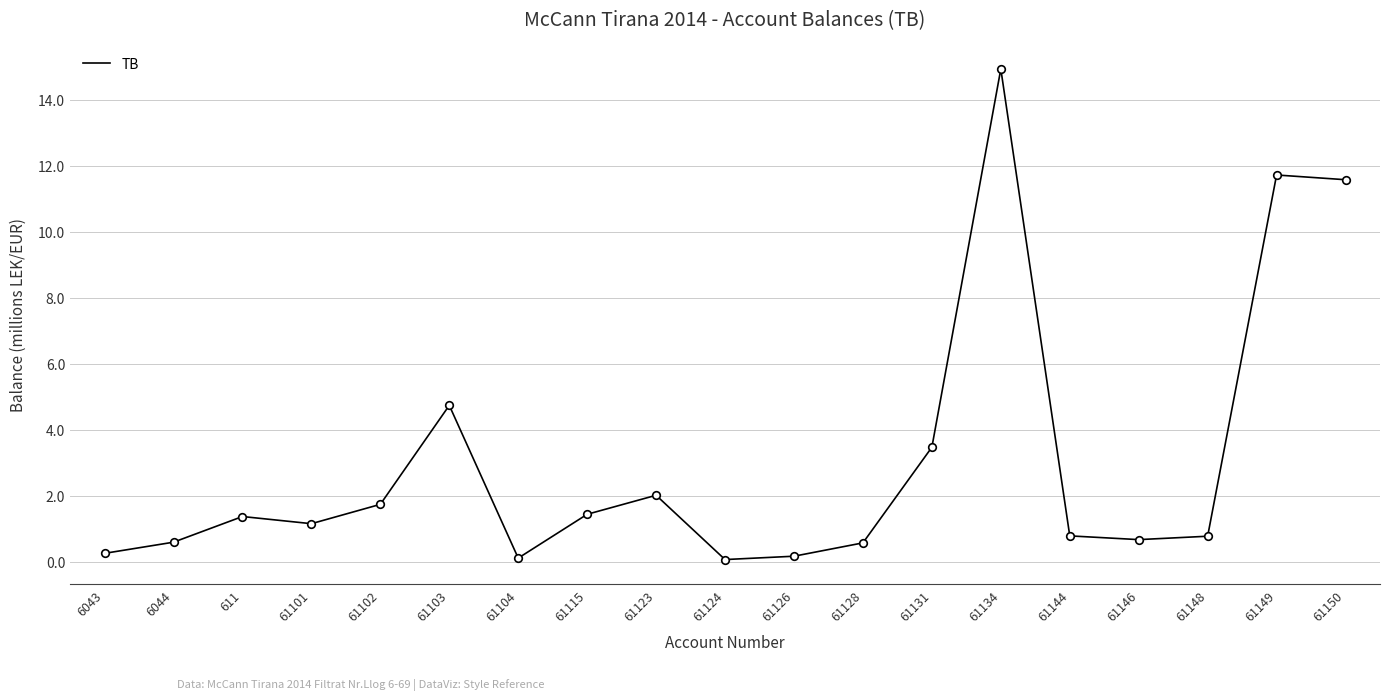

Which has a higher value, 61123 or 6043?

61123